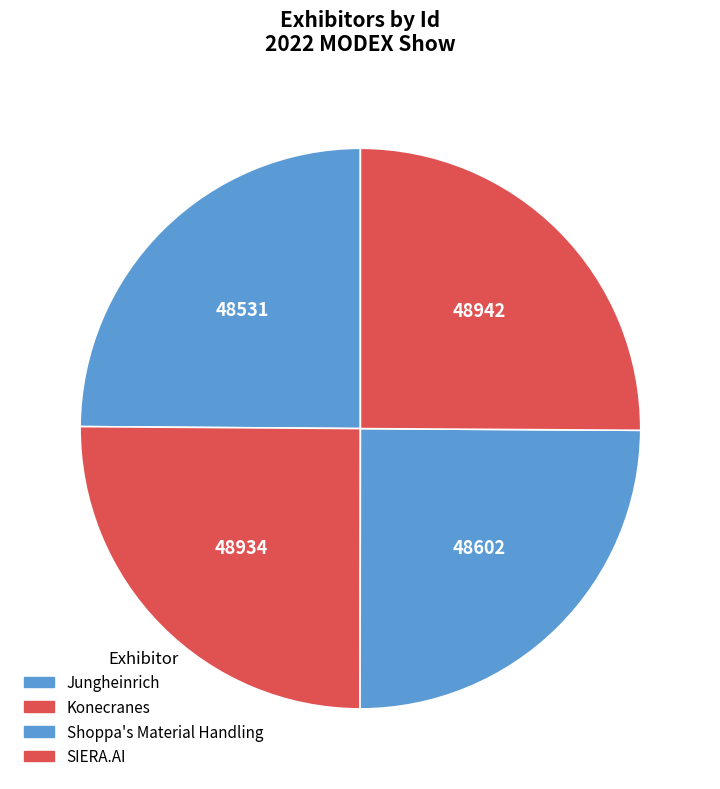

The Shoppa's Material Handling slice represents 25% of the pie. True or false?

True